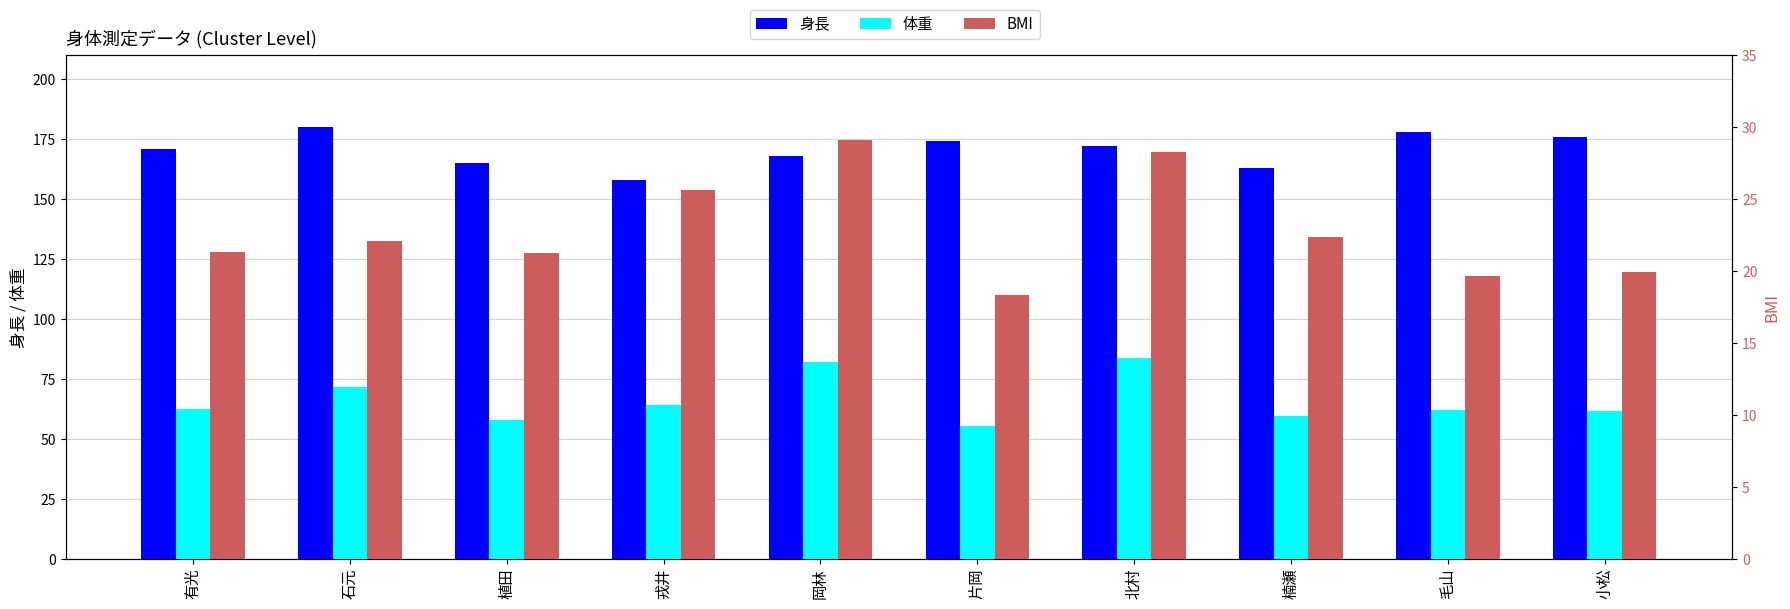

How many series are shown in this chart?

3